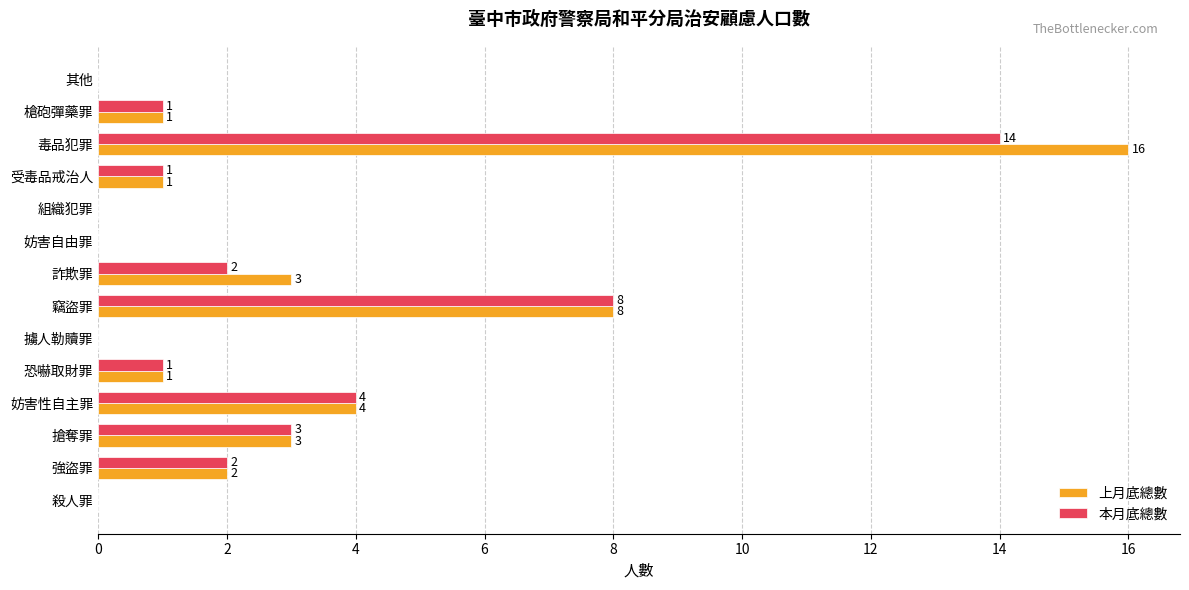

Which label corresponds to the largest value in the chart?

毒品犯罪